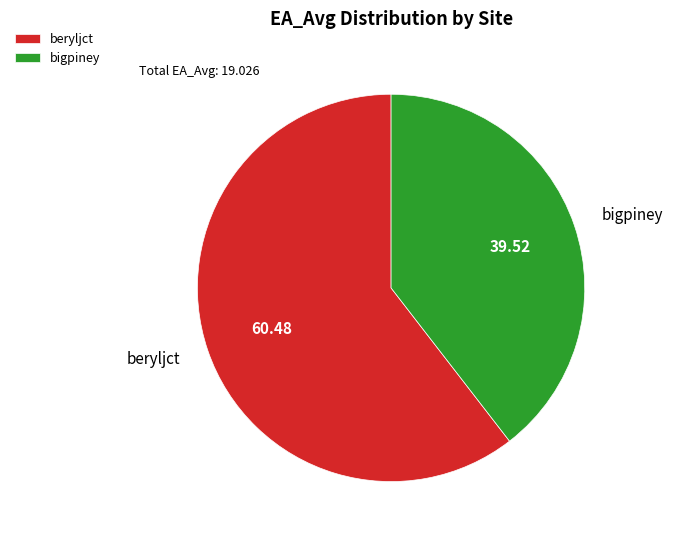

Rank the categories by value from lowest to highest.

bigpiney, beryljct